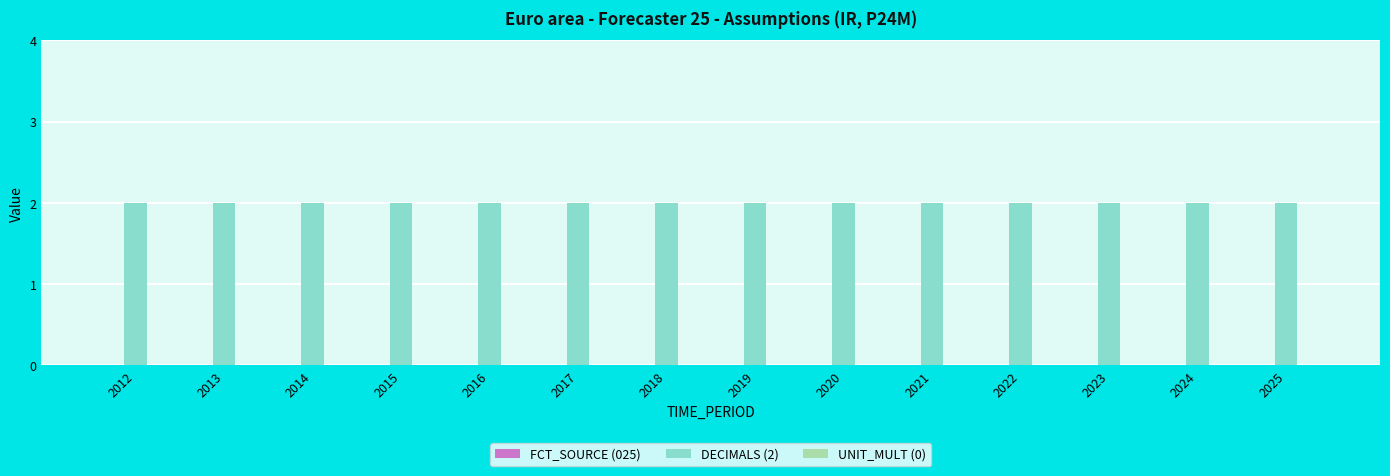

At 2015, list the series in order from largest to smallest.

DECIMALS (2), FCT_SOURCE (025), UNIT_MULT (0)